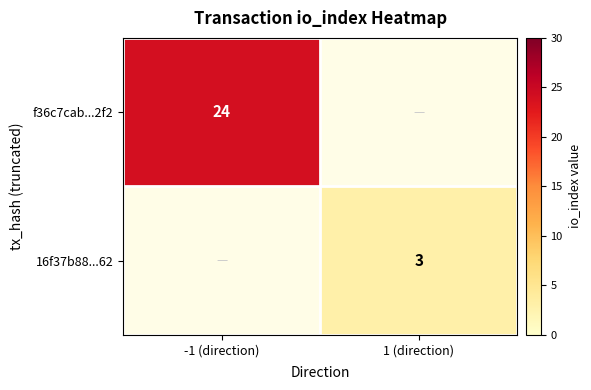

Between 1 (direction) and -1 (direction), which is larger?

-1 (direction)